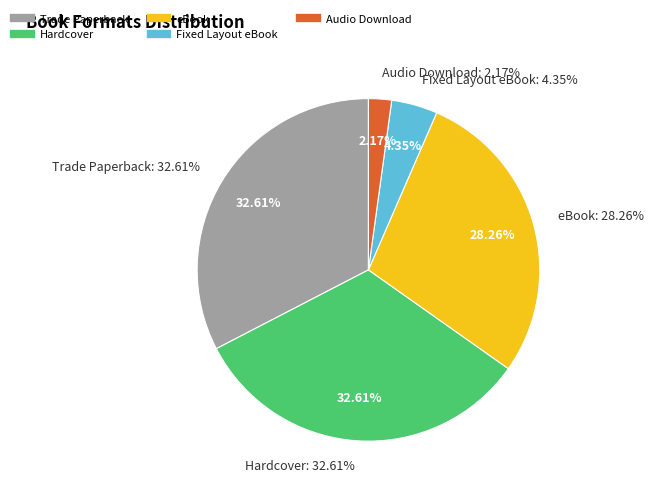

How many segments does this pie chart have?

5